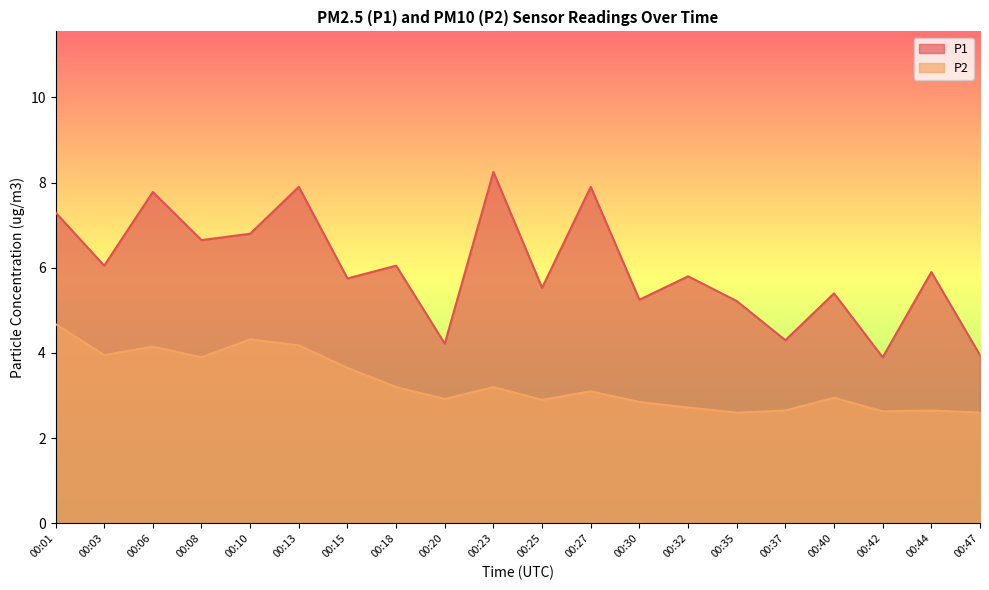

True or false: P2 and P1 intersect in this chart.

False